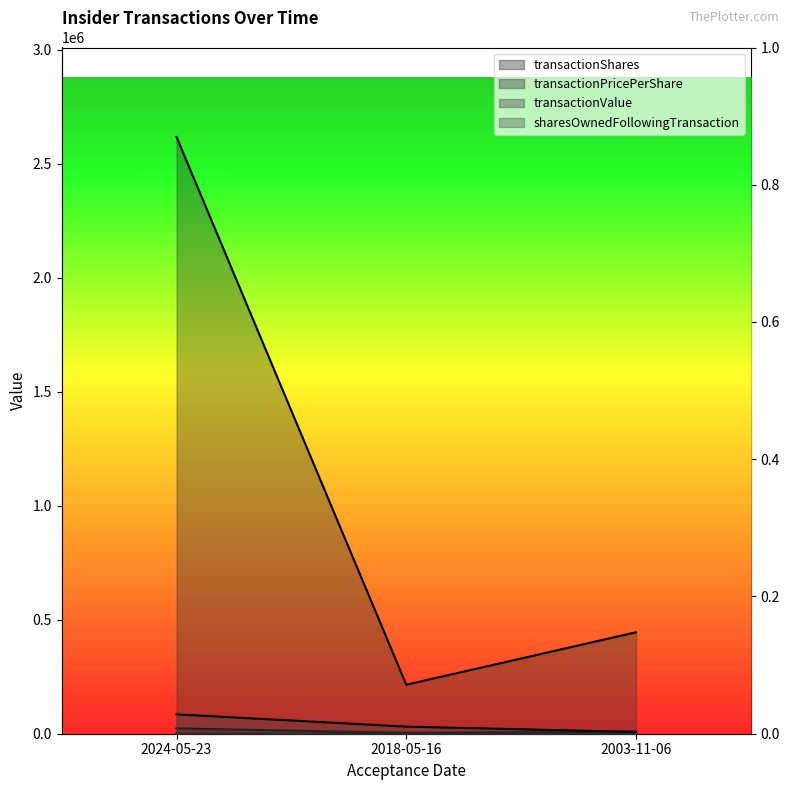

The value of transactionValue at 2003-11-06 is 444864.0. True or false?

True